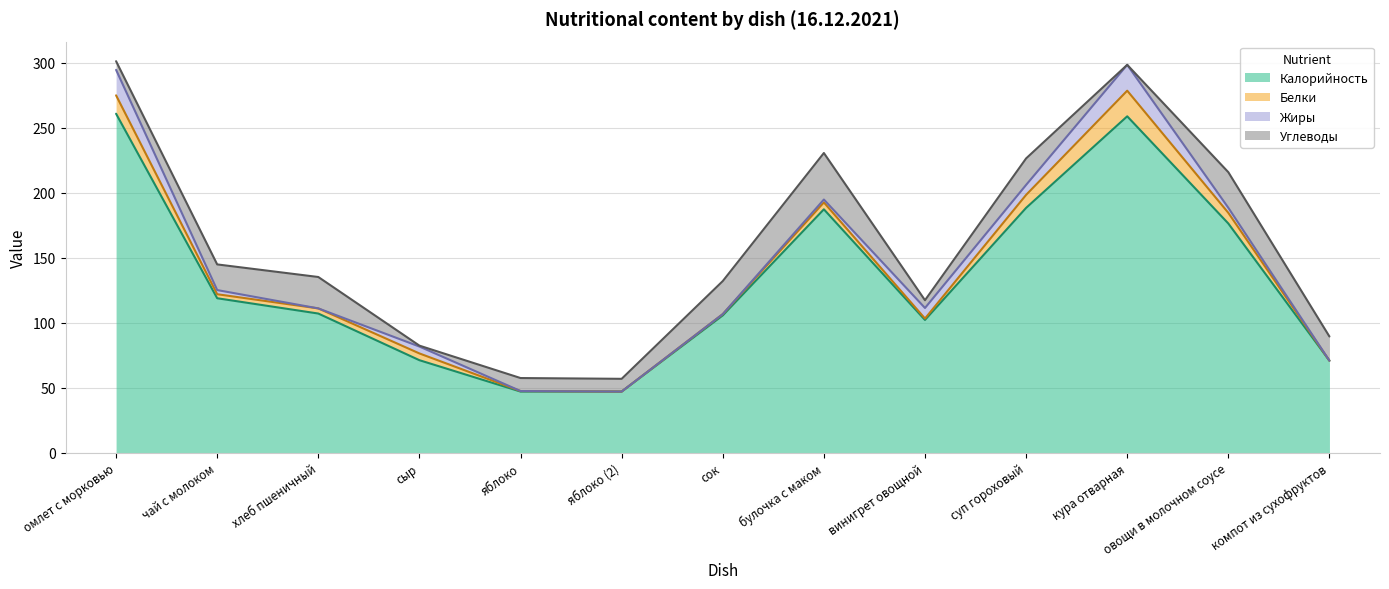

True or false: Жиры has a value of 7.7 at суп гороховый.

True